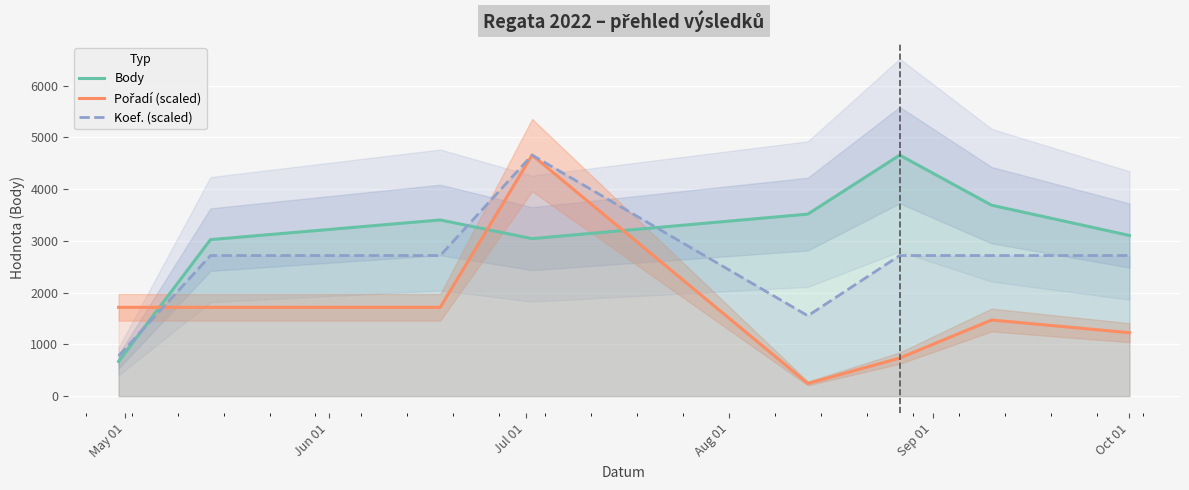

Reading left to right, transcribe all the data shown in this chart.

Body: 670.0	3024.0	3404.0	3043.0	3517.0	4657.0	3689.0	3104.0
Pořadí (scaled): 1715.7	1715.7	1715.7	4657.0	245.1	735.3	1470.6	1225.5
Koef. (scaled): 776.2	2716.6	2716.6	4657.0	1552.3	2716.6	2716.6	2716.6